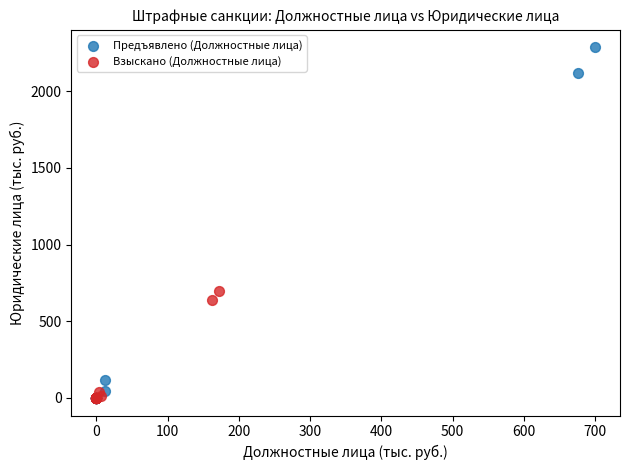

Which series has the largest Y range (max minus min)?

Предъявлено (Должностные лица)